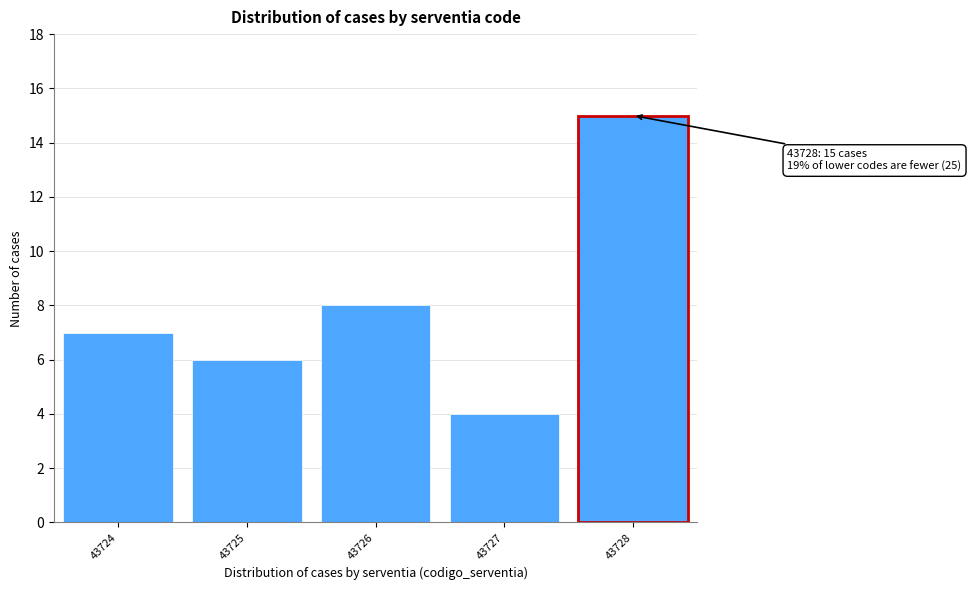

Reading right to left, extract all data points from this chart.

15	4	8	6	7